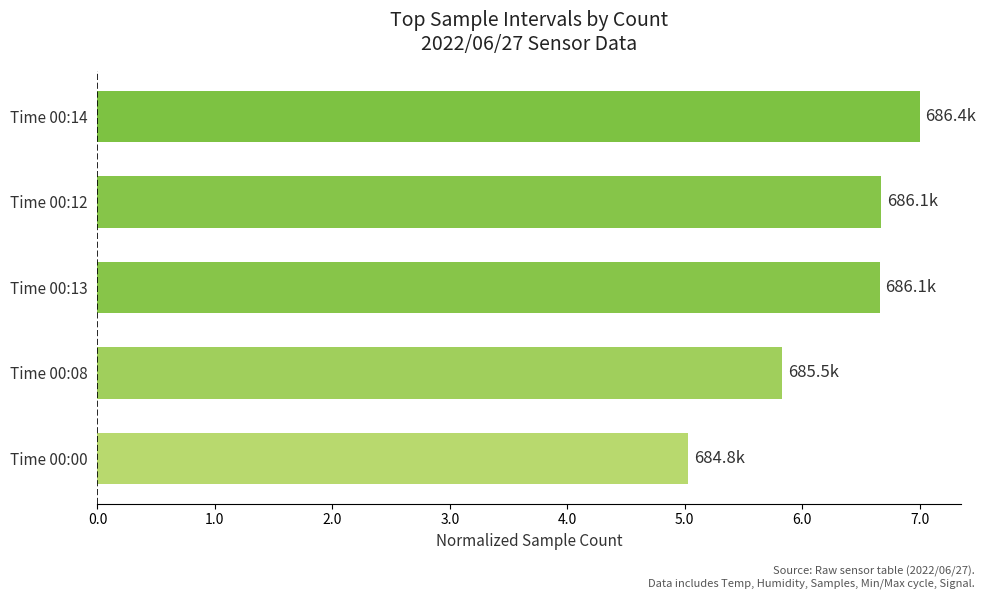

What is the average value?

6.2